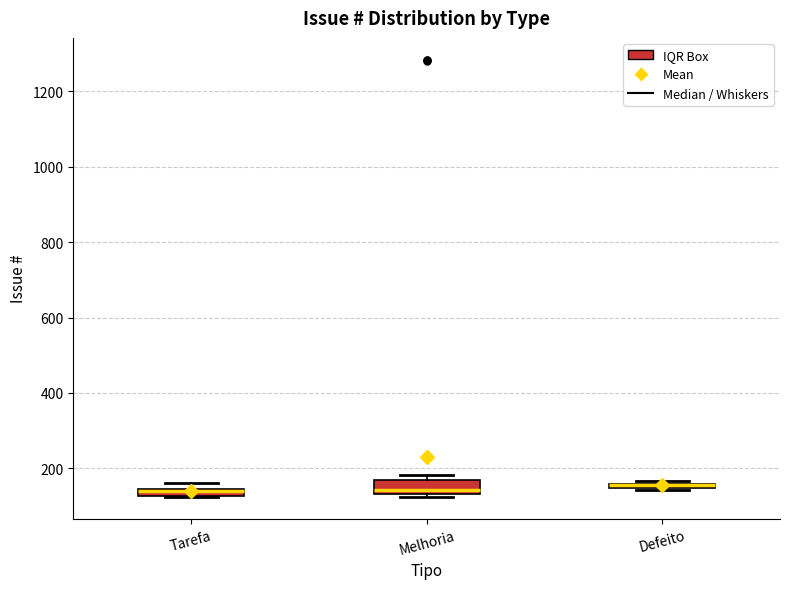

Where is the upper edge of the box for Tarefa on the y-axis? The values are not printed on the chart, so give them approximately, as read against the axis.

140